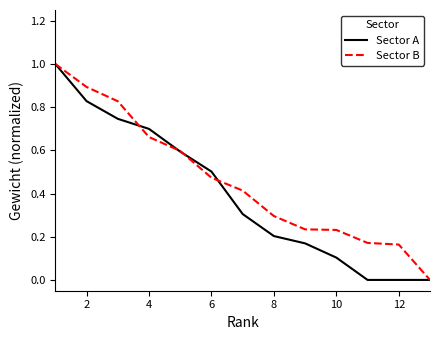

What is the highest value of the Sector A series?

1.0